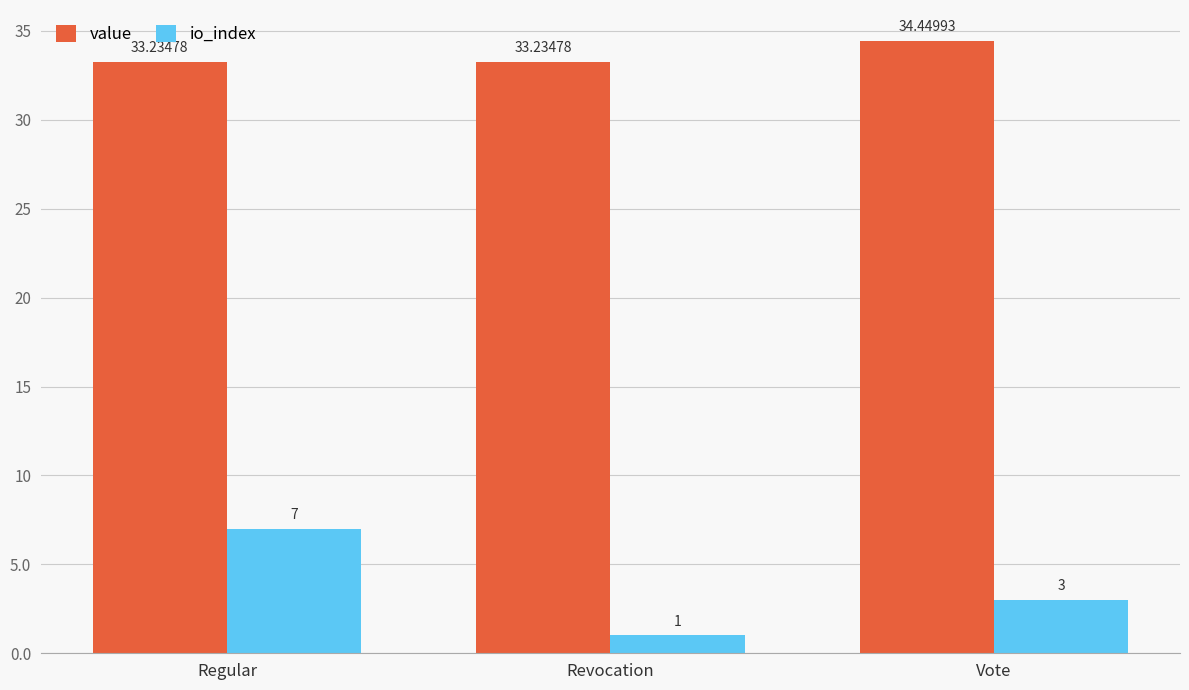

Which series has the widest spread of values?

io_index